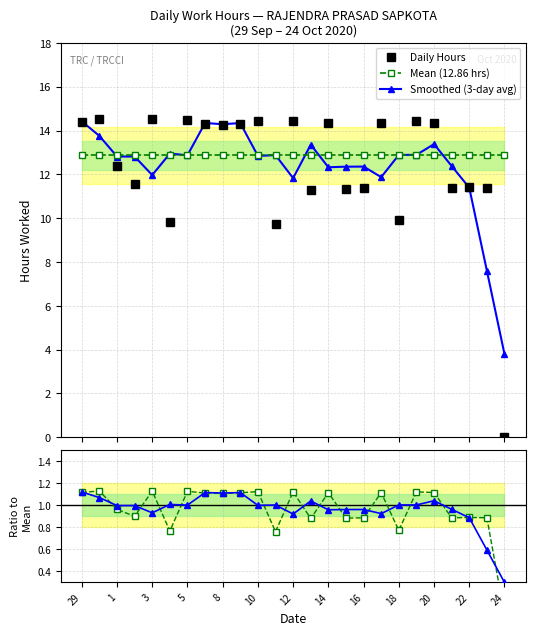

What is the maximum value for Smoothed (3-day avg)?

14.4